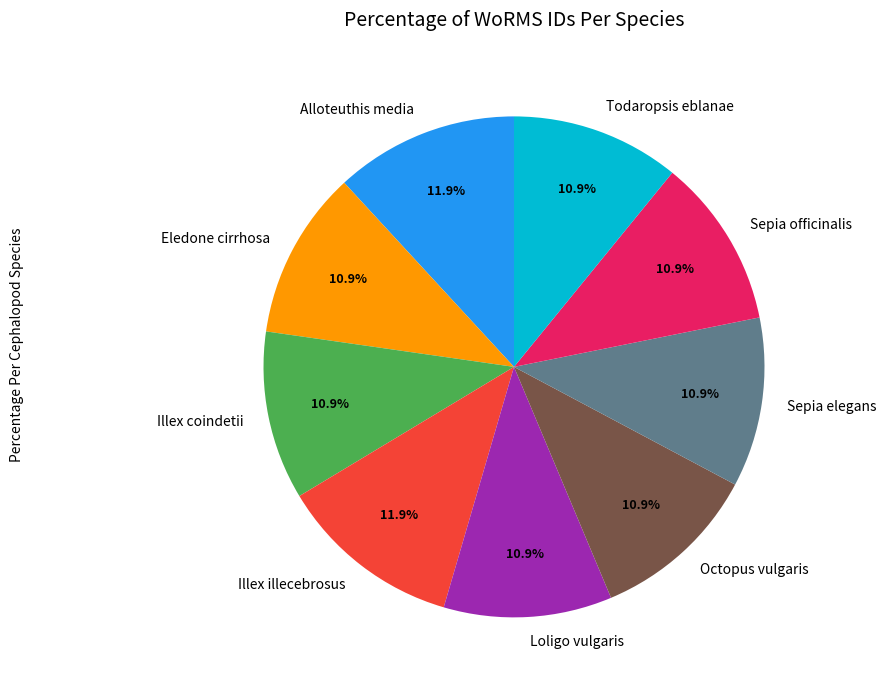

Is the sum of Eledone cirrhosa and Loligo vulgaris greater than half?

No